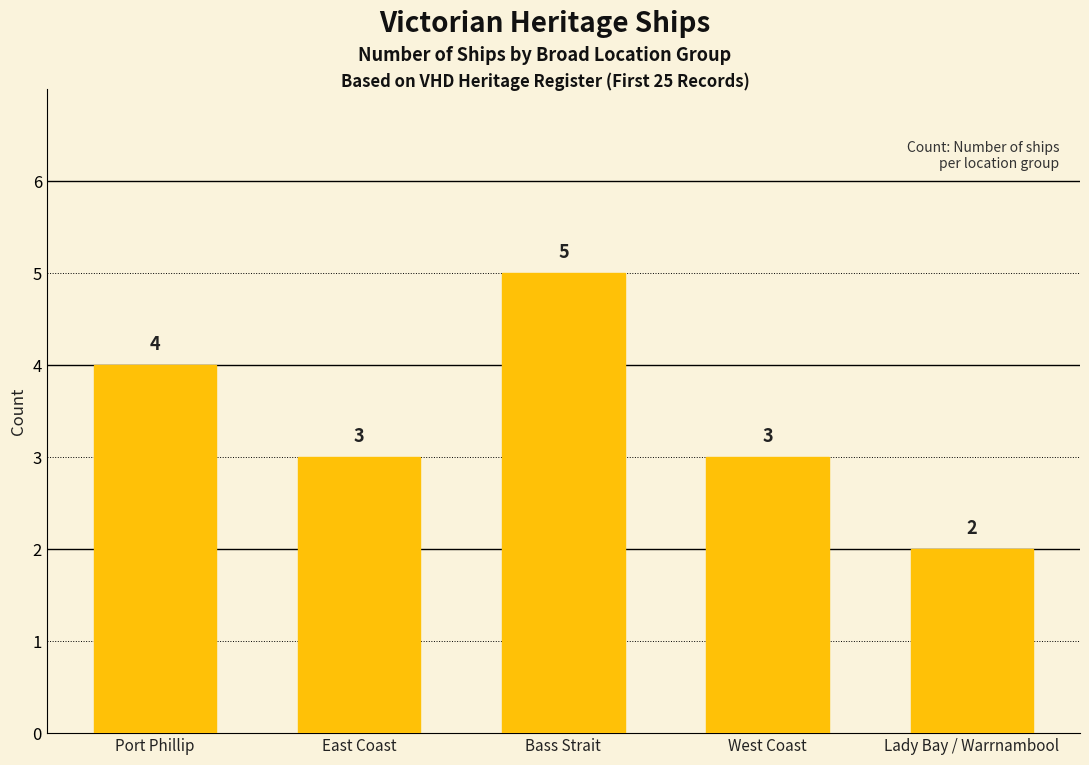

At which label does the data first exceed 3?

Port Phillip